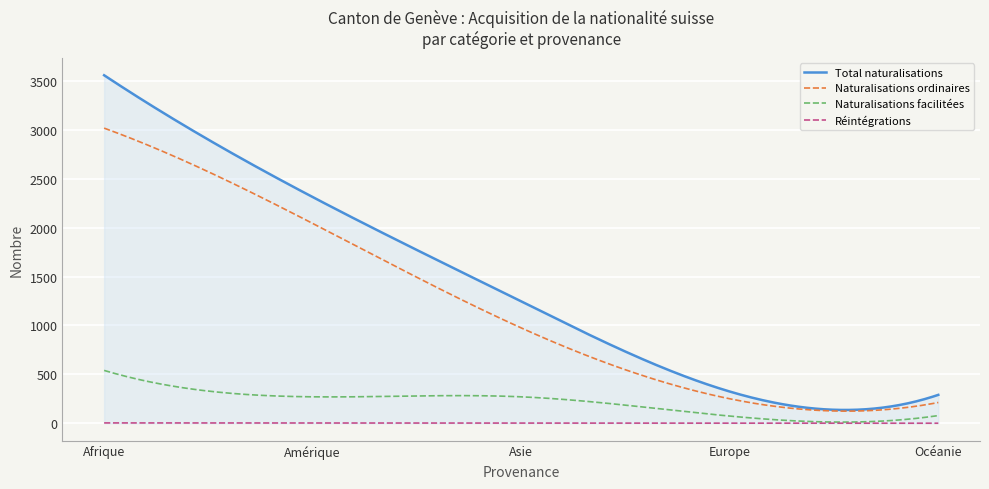

Which series has the largest total across all categories?

Total naturalisations